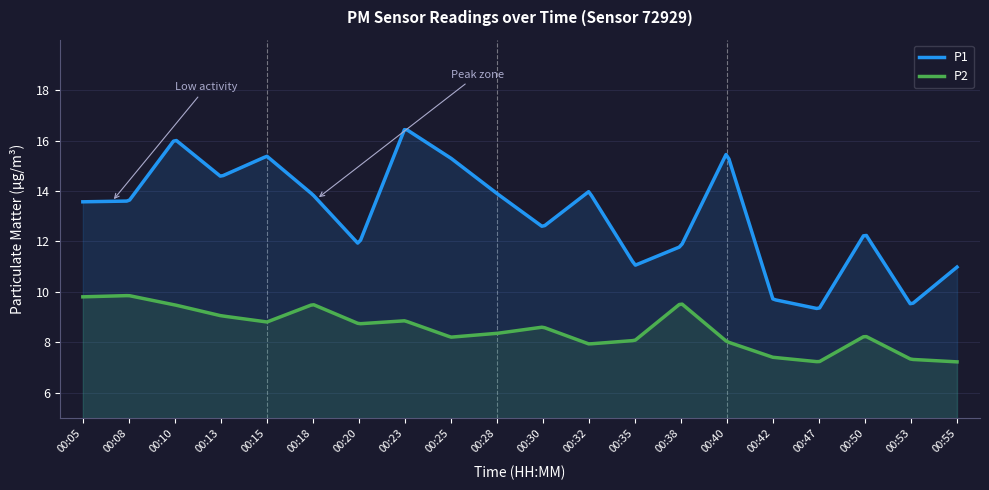

What is the value of the P1 point at the 8th from the left?

16.5